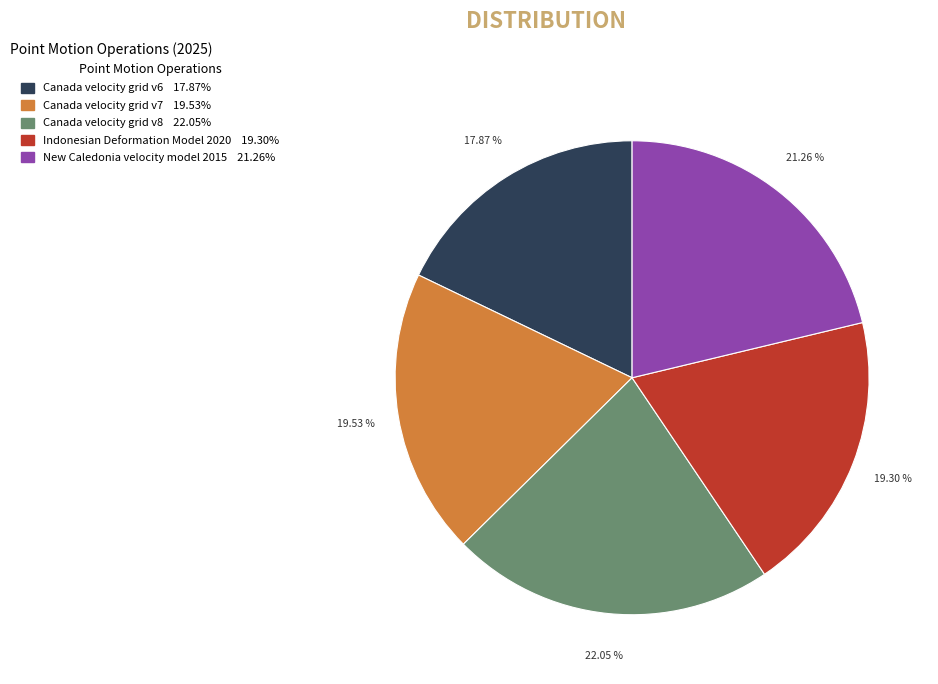

Is it true that Canada velocity grid v8 is 29% of the pie?

False